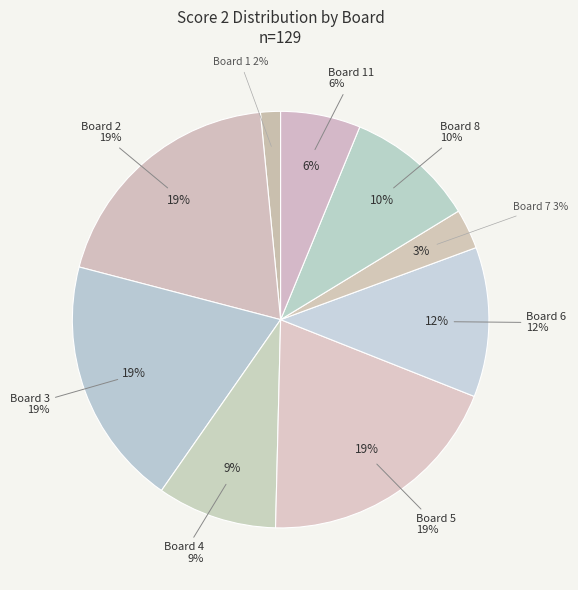

What is the largest slice in the pie chart?

Board 2